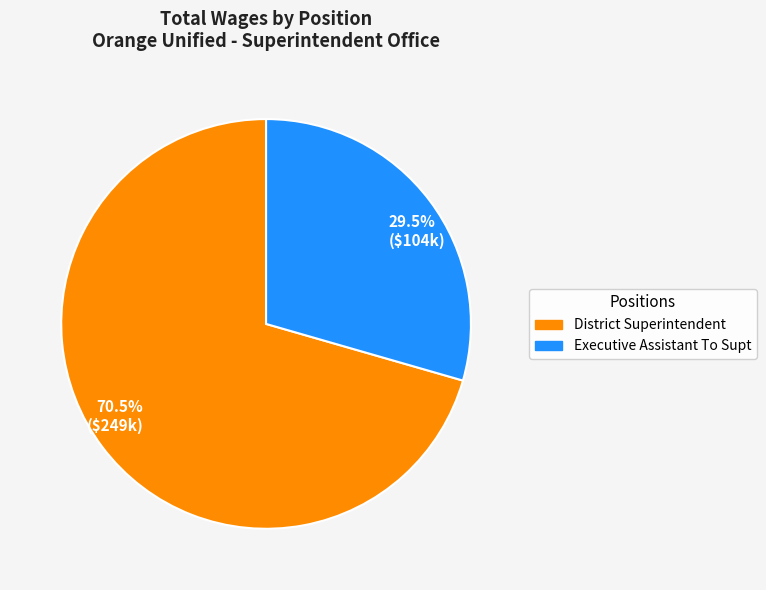

What portion of the pie excludes 70.5% ($249k)?

29.5%